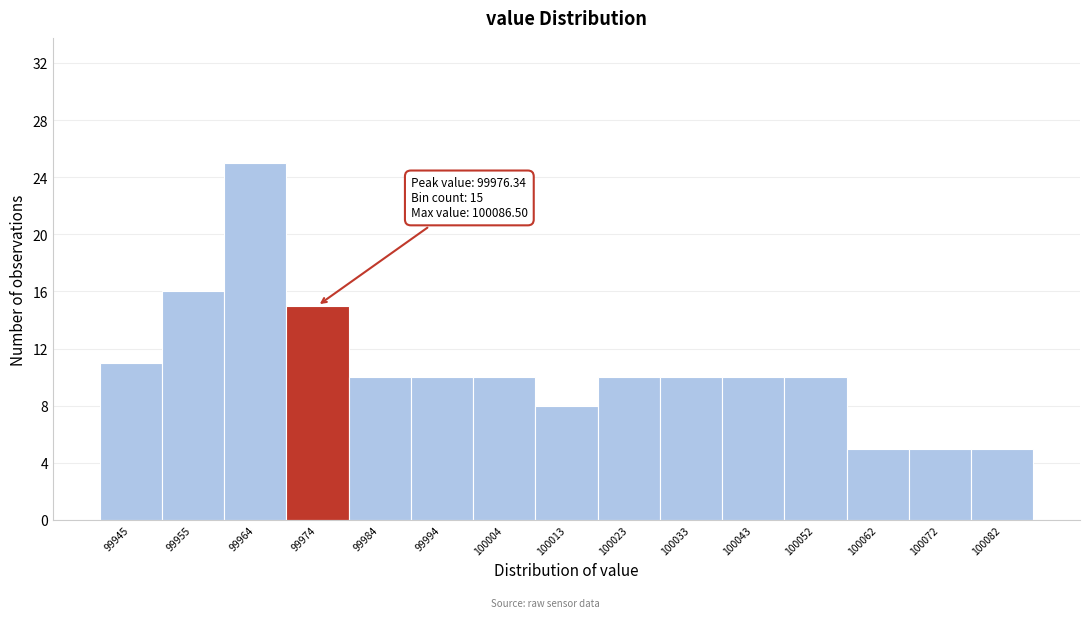

Over which range of the x-axis is the bar tallest?

99960 to 99969